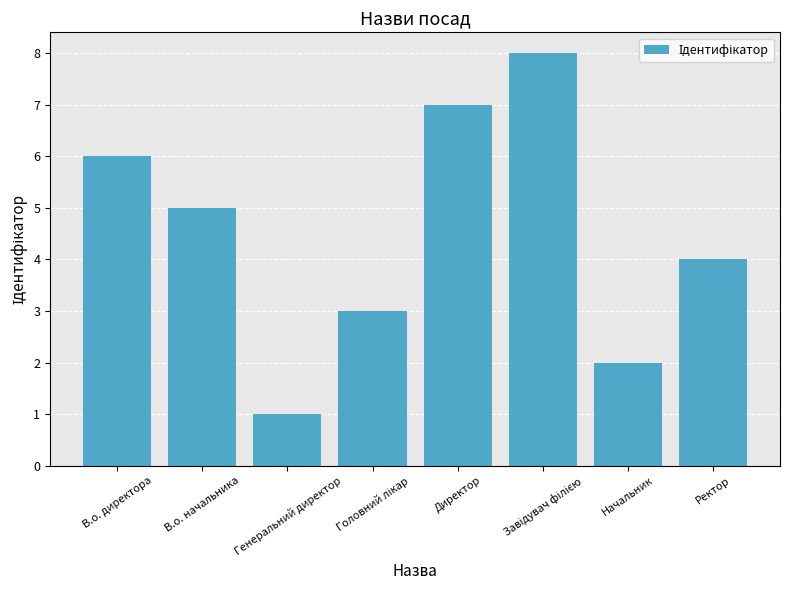

How many bars are there in total?

8